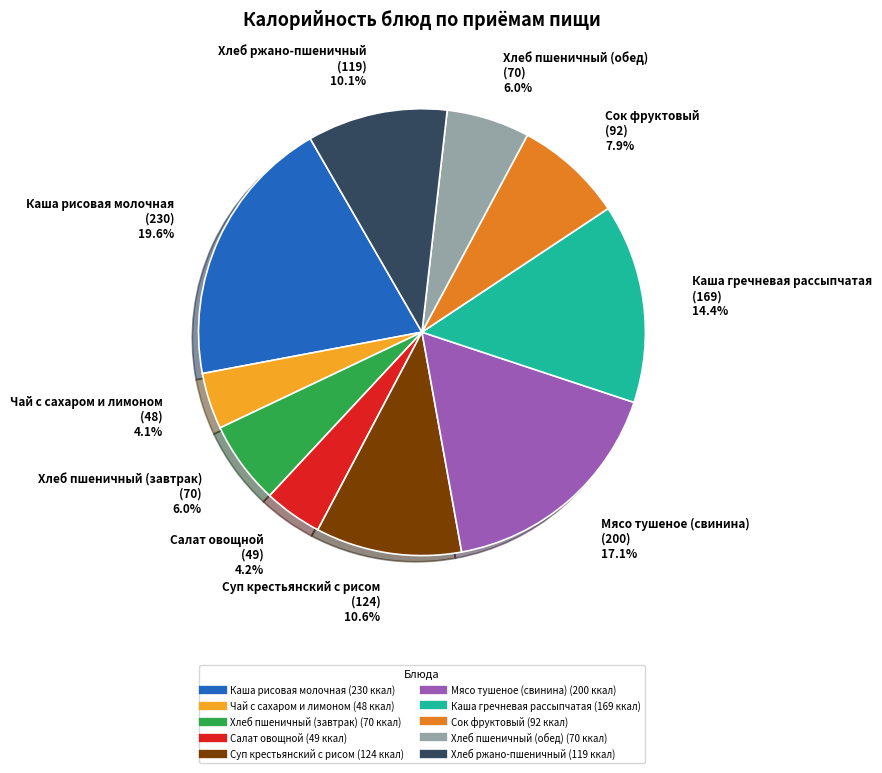

To the nearest percent, what portion does Хлеб ржано-пшеничный represent?

10%